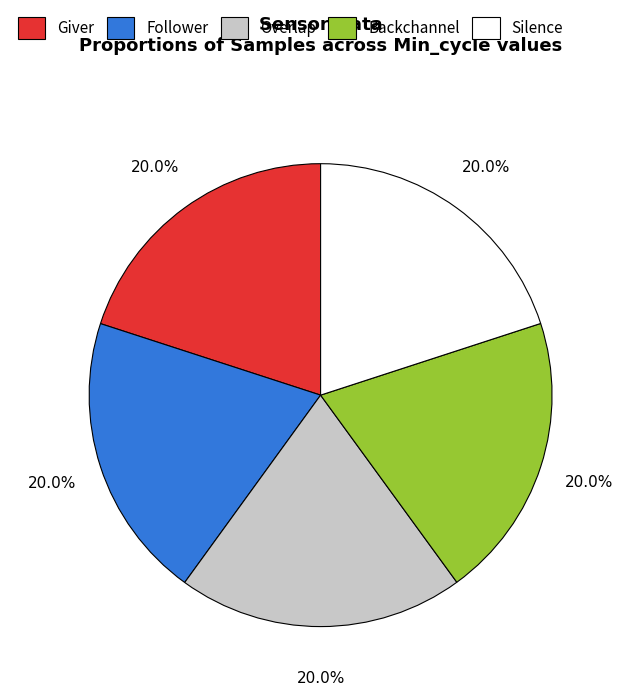

Is there a majority slice in this chart?

No